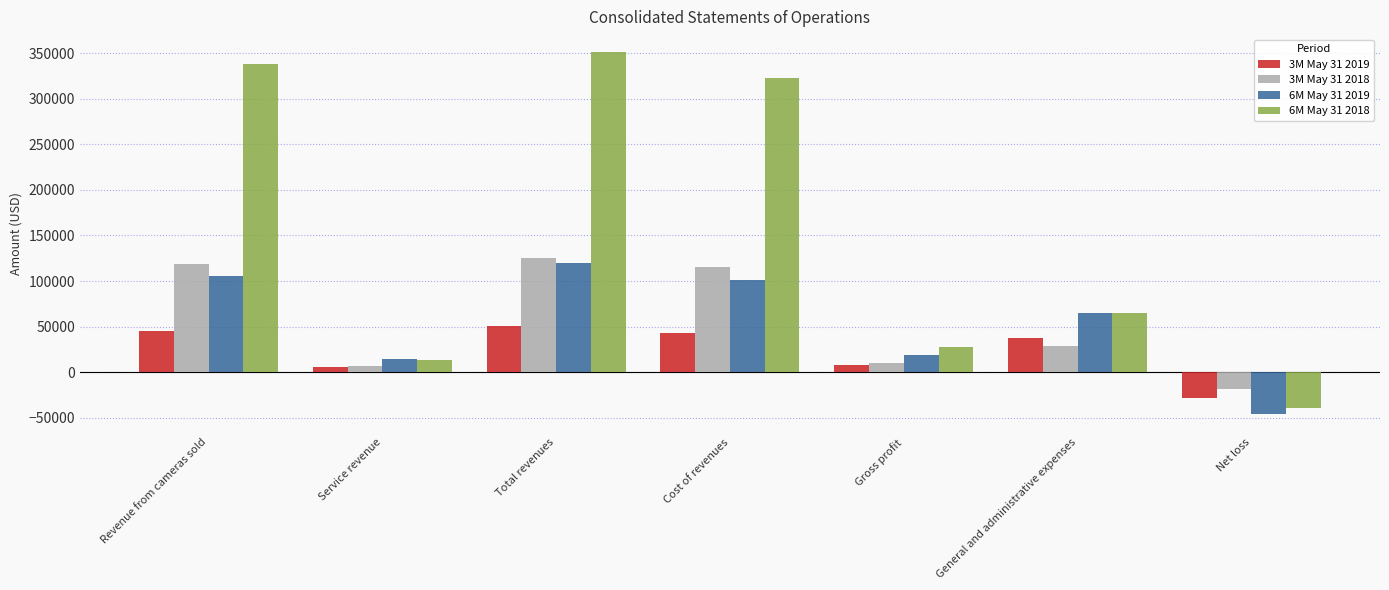

At how many categories does at least one series exceed 239966?

3